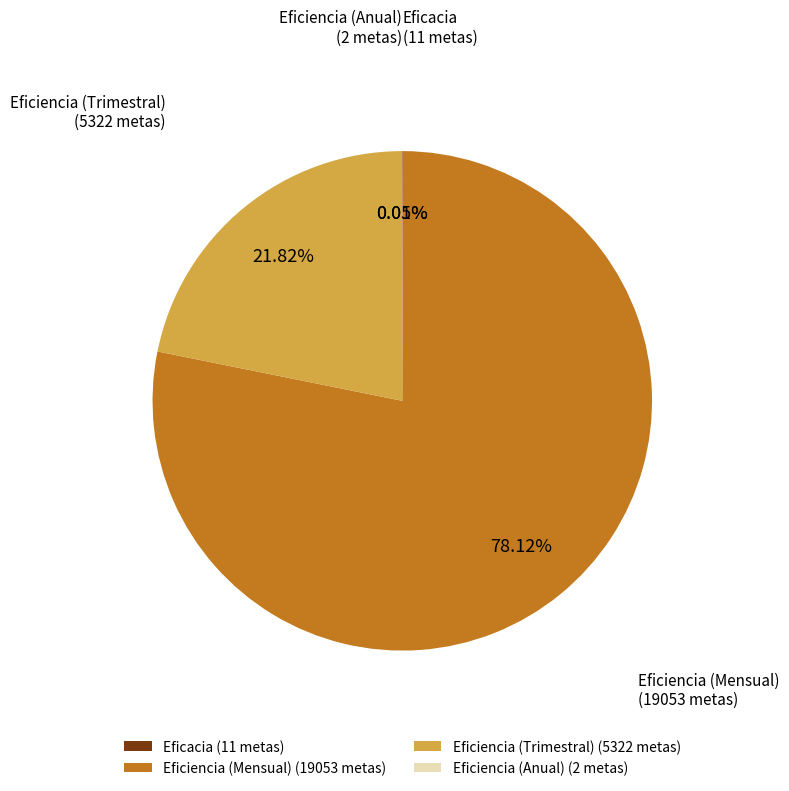

To the nearest percent, what is the difference between the largest and smallest slice percentages?

78%